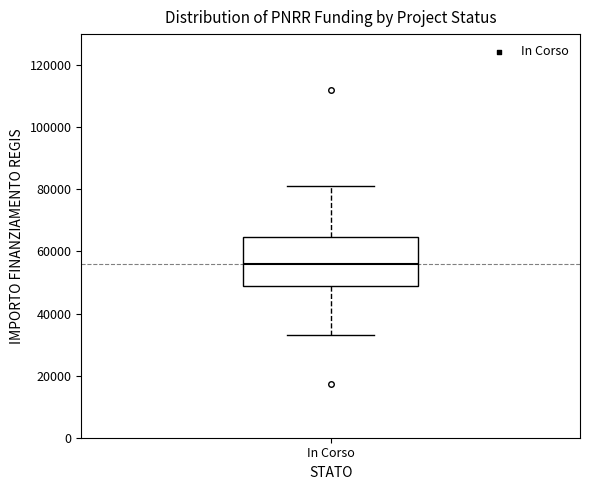

Transcribe this box plot: give where the median line is, the range the box spans, and where the two whiskers end, as read against the y-axis. The values are not printed on the chart, so give them approximately, as read against the axis.

median 56000, box 50000 to 64000, whiskers 32000 to 80000